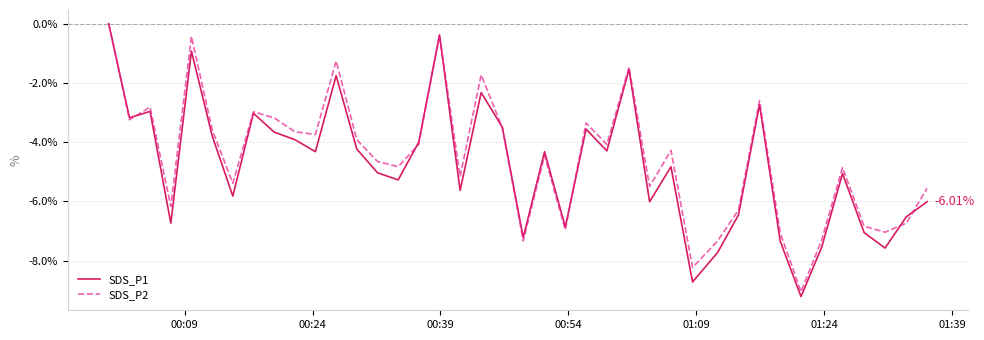

After their last crossing, which series has the higher values: SDS_P2 or SDS_P1?

SDS_P2